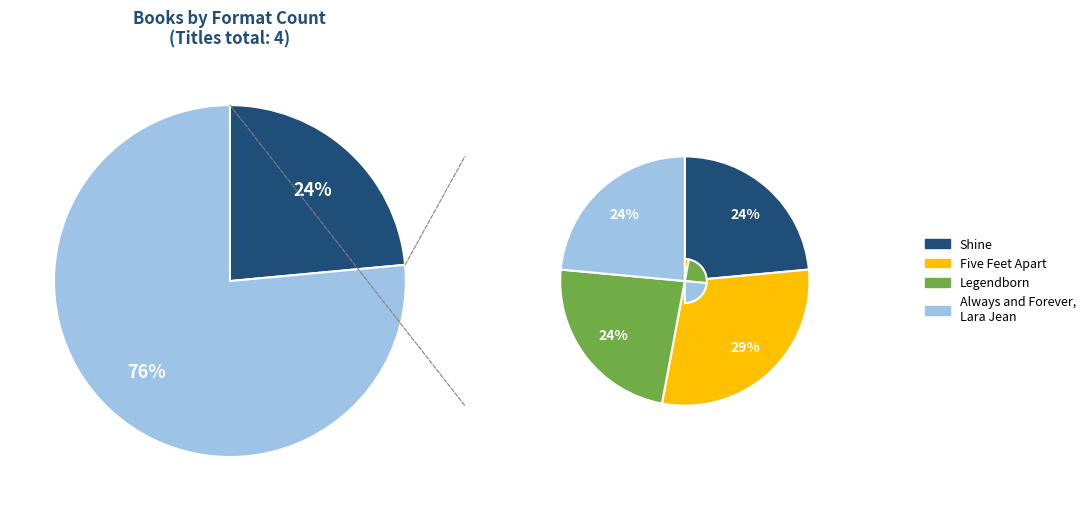

Between Always and Forever, Lara Jean and Shine, which is larger?

Always and Forever, Lara Jean